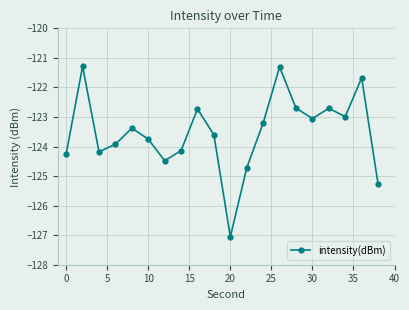

What is the smallest value displayed?

-127.1